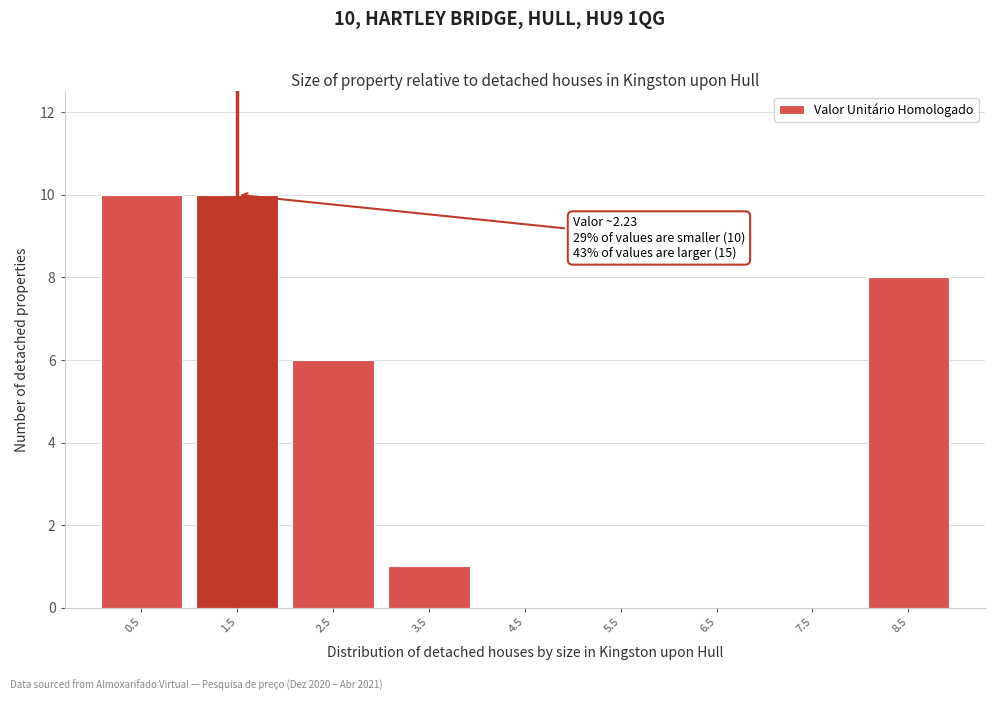

Reading left to right, what are all the values shown in this chart?

0.5=10	1.5=10	2.5=6	3.5=1	4.5=0	5.5=0	6.5=0	7.5=0	8.5=8